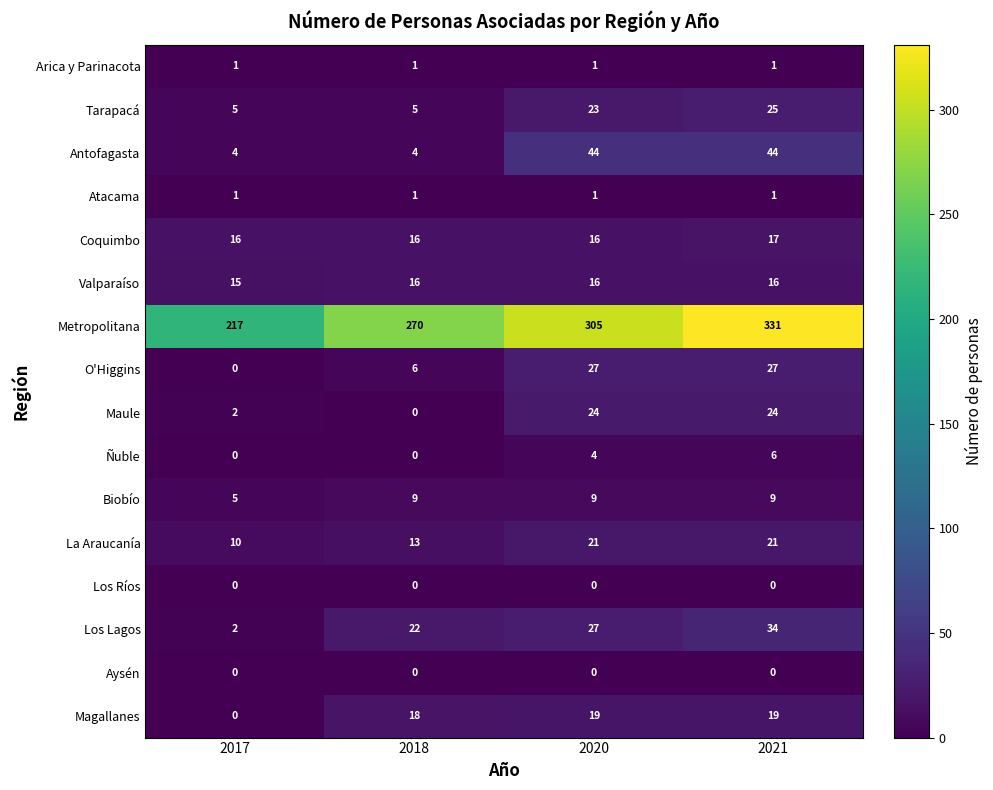

At which category is the sum across all series the highest?

2021